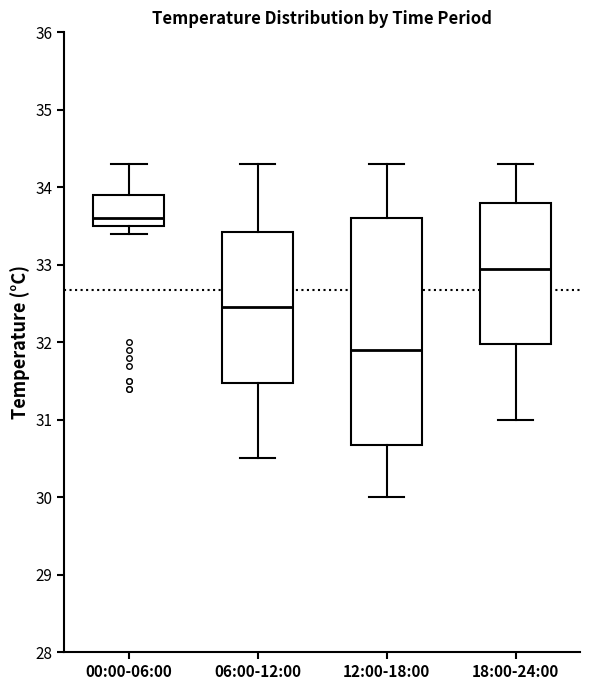

Which box's median line is the highest?

00:00-06:00